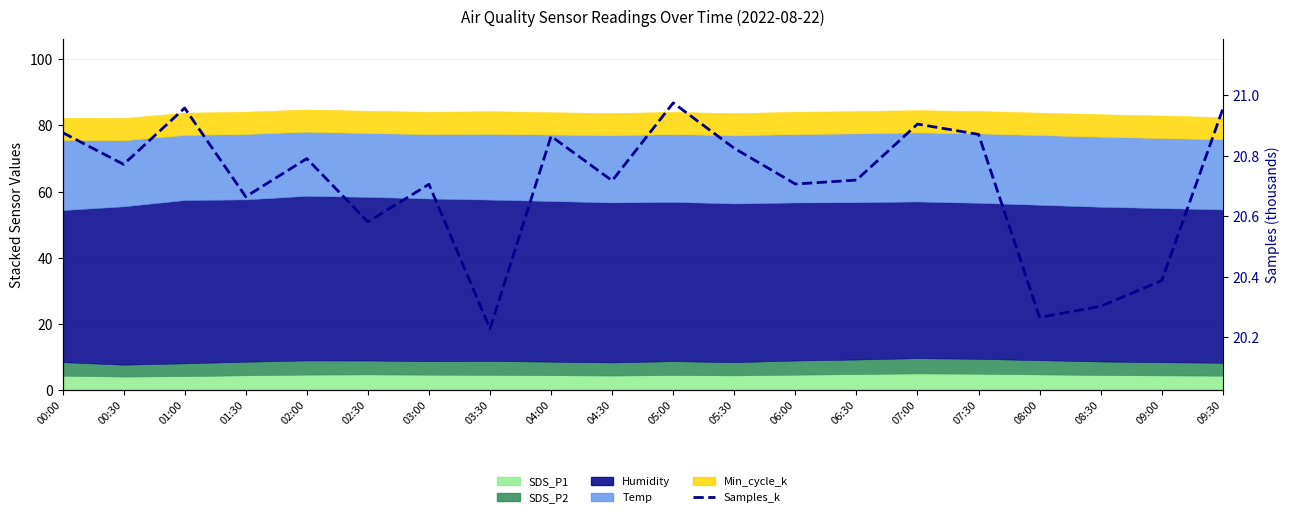

What is the maximum value shown in the chart?

21.0